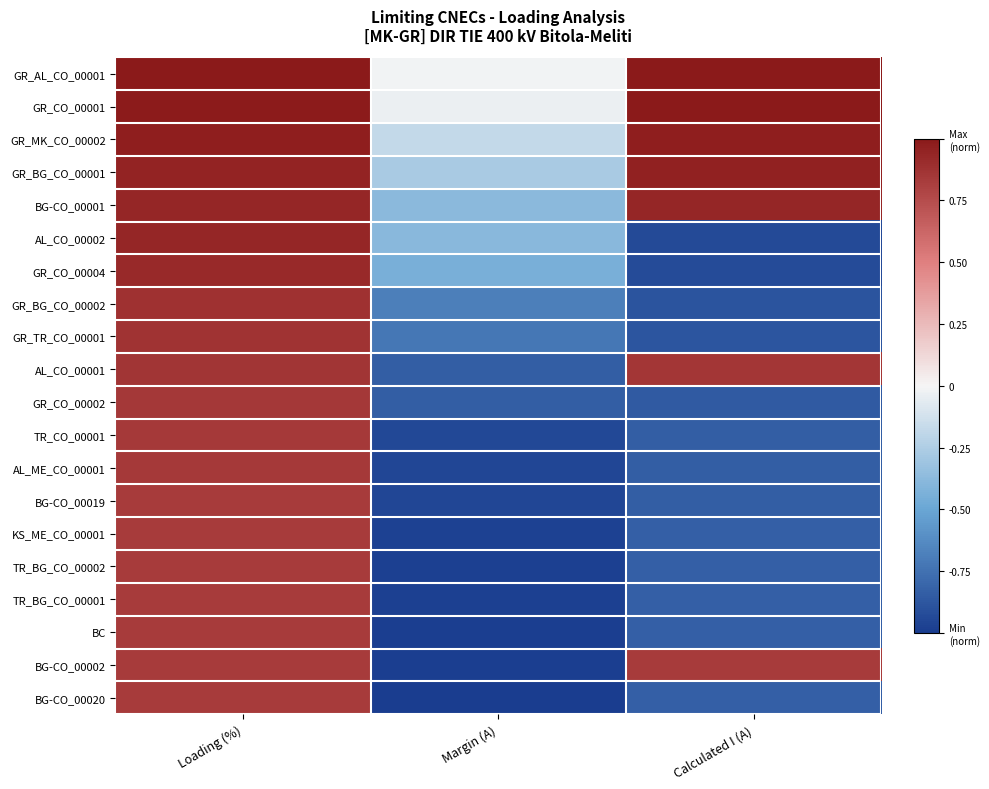

Reading left to right, list all the values displayed in this chart.

GR_AL_CO_00001: Loading (%)=1.0	Margin (A)=-0.0	Calculated I (A)=1.0
GR_CO_00001: Loading (%)=1.0	Margin (A)=-0.0	Calculated I (A)=1.0
GR_MK_CO_00002: Loading (%)=1.0	Margin (A)=-0.2	Calculated I (A)=1.0
GR_BG_CO_00001: Loading (%)=0.9	Margin (A)=-0.3	Calculated I (A)=1.0
BG-CO_00001: Loading (%)=0.9	Margin (A)=-0.4	Calculated I (A)=0.9
AL_CO_00002: Loading (%)=0.9	Margin (A)=-0.4	Calculated I (A)=-0.9
GR_CO_00004: Loading (%)=0.9	Margin (A)=-0.4	Calculated I (A)=-0.9
GR_BG_CO_00002: Loading (%)=0.9	Margin (A)=-0.7	Calculated I (A)=-0.9
GR_TR_CO_00001: Loading (%)=0.9	Margin (A)=-0.7	Calculated I (A)=-0.9
AL_CO_00001: Loading (%)=0.9	Margin (A)=-0.8	Calculated I (A)=0.9
GR_CO_00002: Loading (%)=0.8	Margin (A)=-0.8	Calculated I (A)=-0.9
TR_CO_00001: Loading (%)=0.8	Margin (A)=-0.9	Calculated I (A)=-0.8
AL_ME_CO_00001: Loading (%)=0.8	Margin (A)=-1.0	Calculated I (A)=-0.8
BG-CO_00019: Loading (%)=0.8	Margin (A)=-1.0	Calculated I (A)=-0.8
KS_ME_CO_00001: Loading (%)=0.8	Margin (A)=-1.0	Calculated I (A)=-0.8
TR_BG_CO_00002: Loading (%)=0.8	Margin (A)=-1.0	Calculated I (A)=-0.8
TR_BG_CO_00001: Loading (%)=0.8	Margin (A)=-1.0	Calculated I (A)=-0.8
BC: Loading (%)=0.8	Margin (A)=-1.0	Calculated I (A)=-0.8
BG-CO_00002: Loading (%)=0.8	Margin (A)=-1.0	Calculated I (A)=0.8
BG-CO_00020: Loading (%)=0.8	Margin (A)=-1.0	Calculated I (A)=-0.8